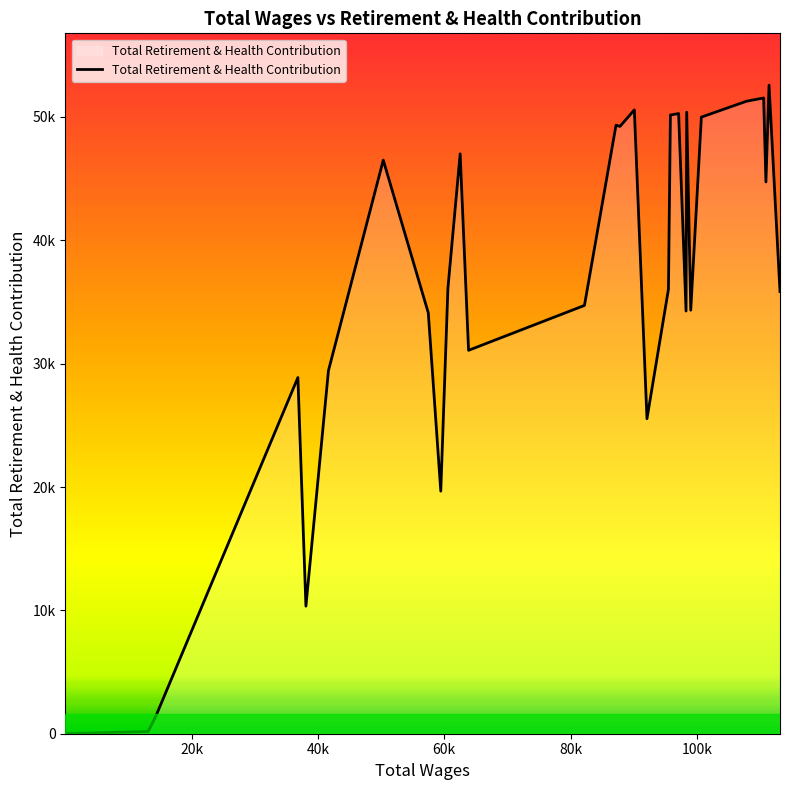

Does the chart display data point markers on the line(s)?

No